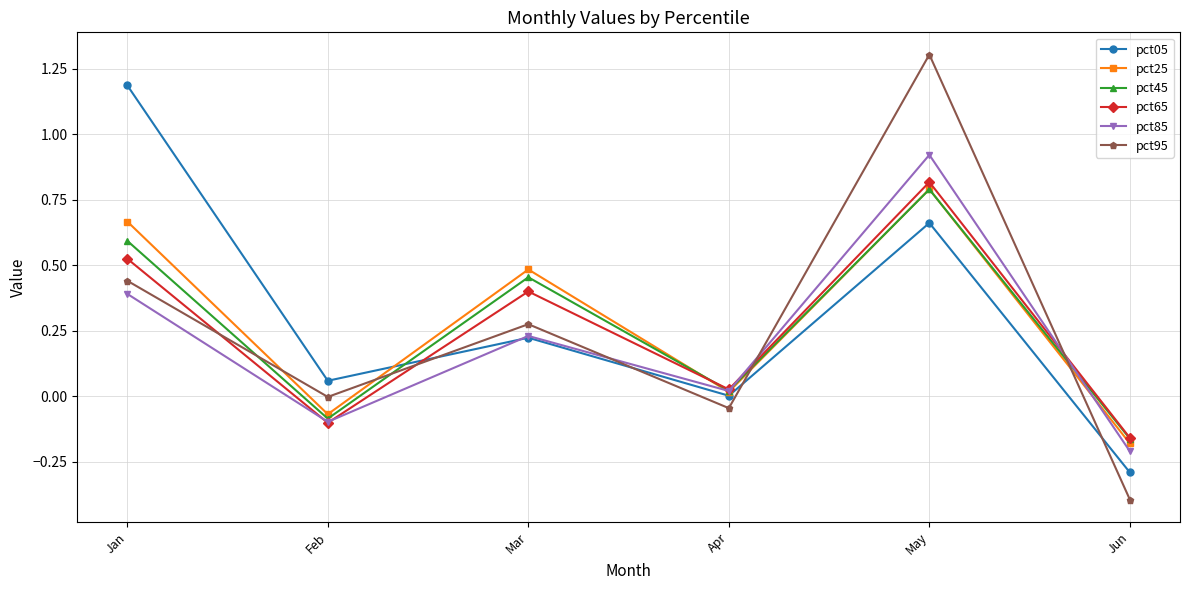

Which category has the lowest value in the pct65 series?

Jun